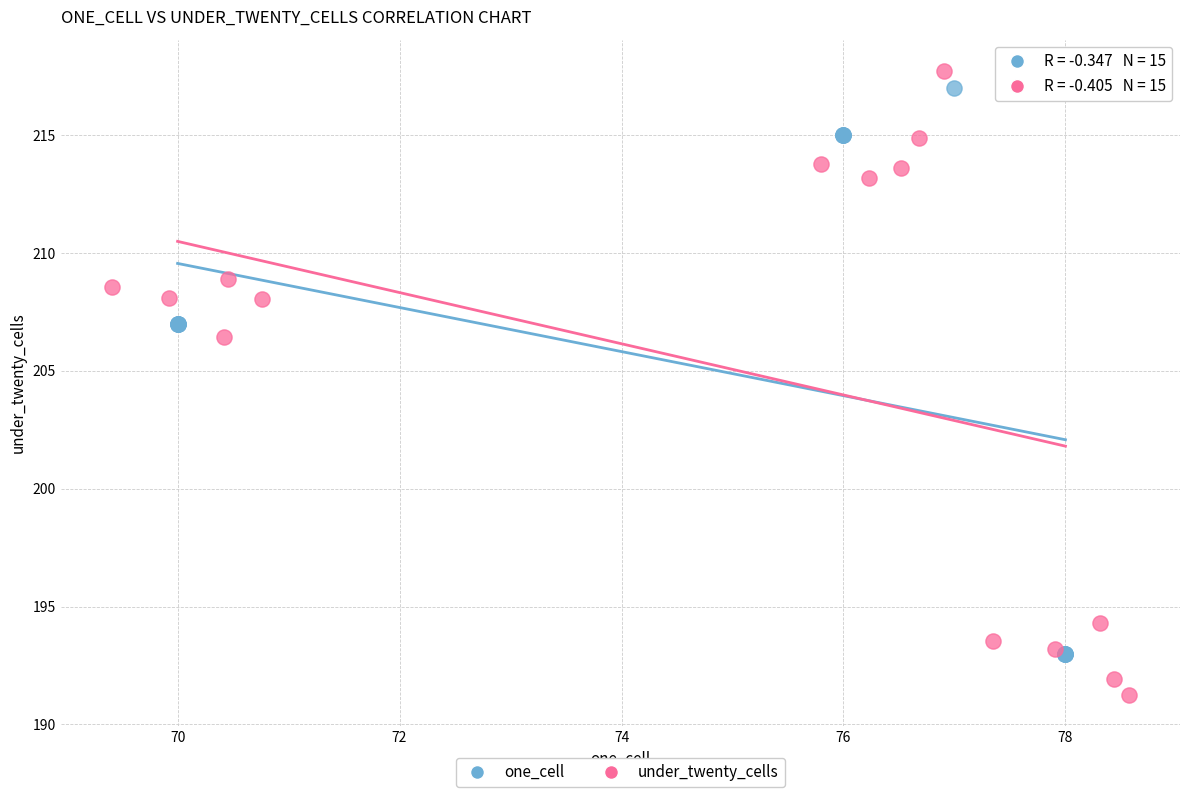

Which series has the largest Y range (max minus min)?

under_twenty_cells